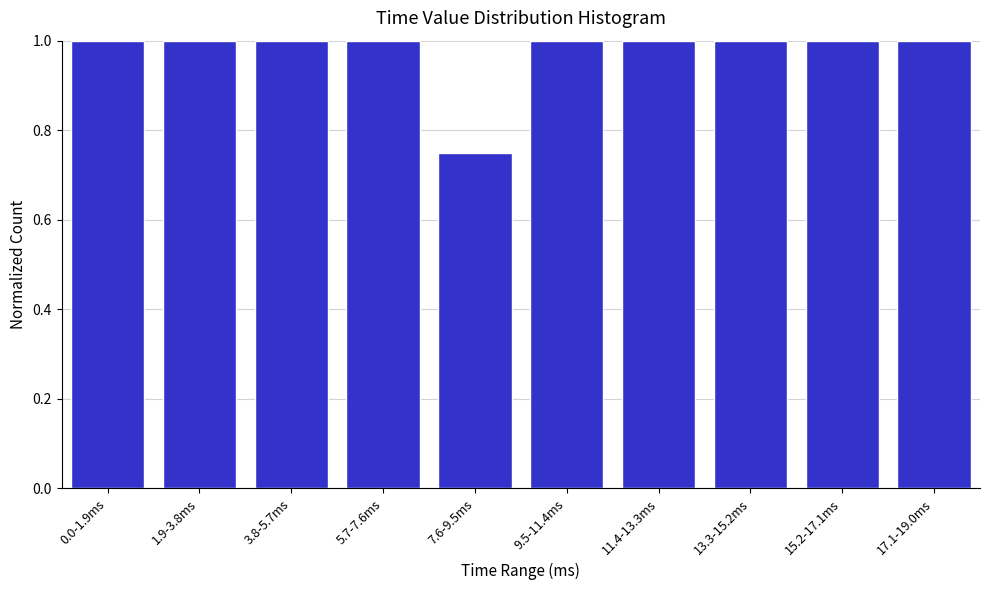

At which label is the value closest to 0?

7.6-9.5ms